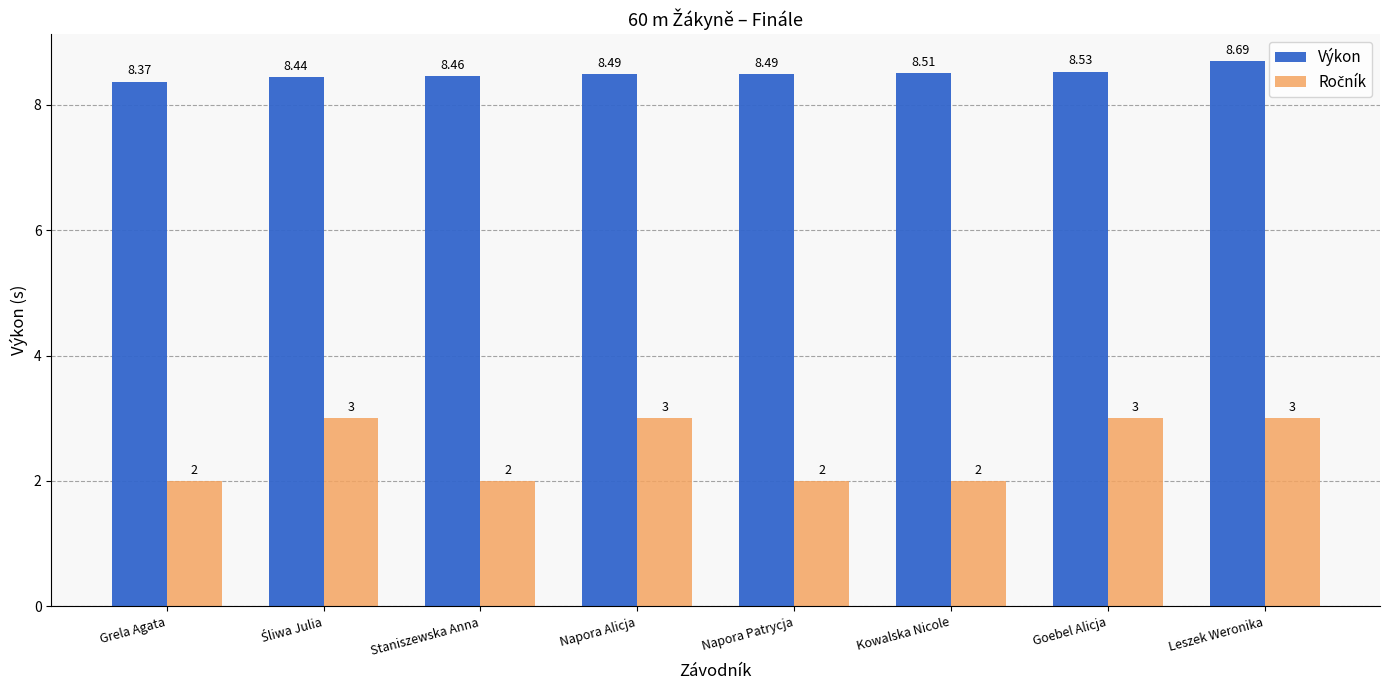

Which label corresponds to the largest value in the chart?

Leszek Weronika